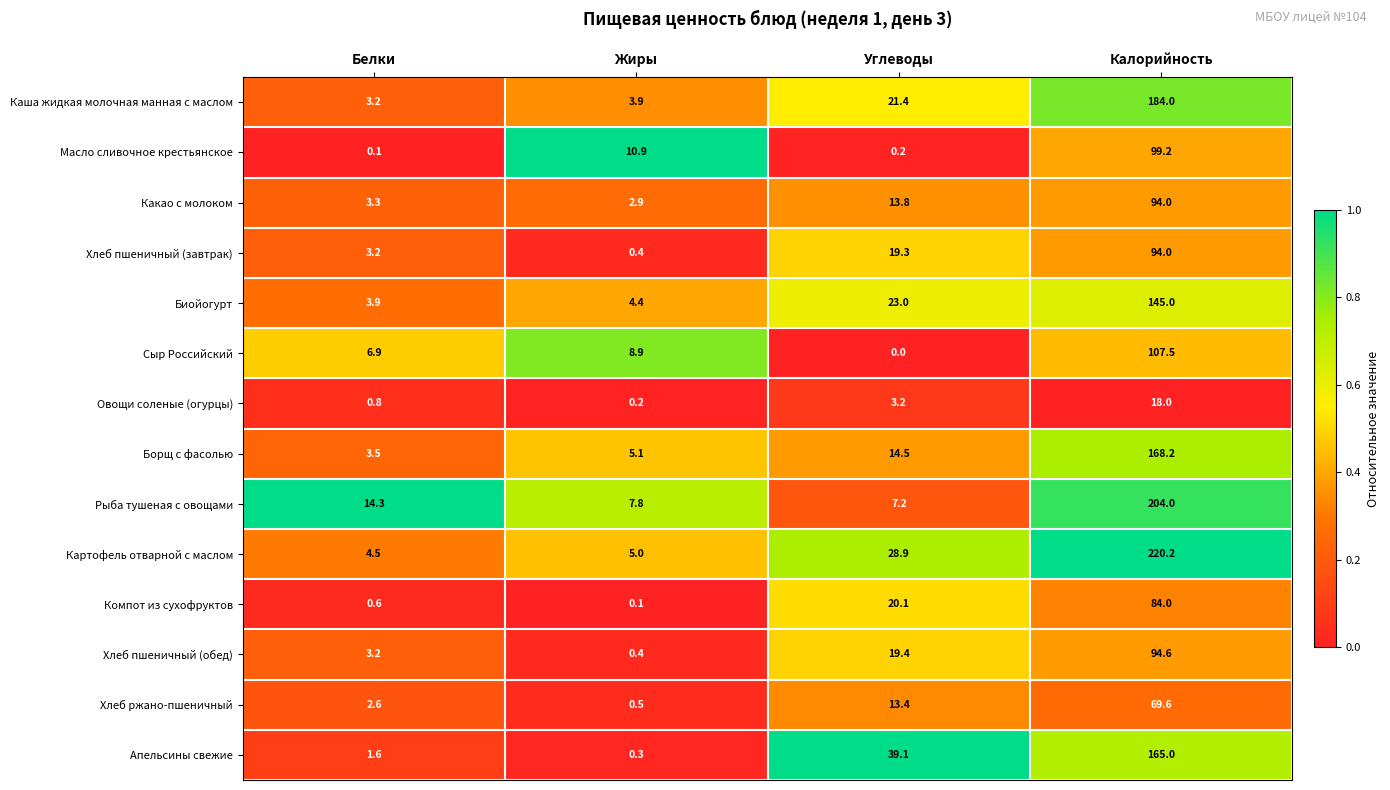

What is the difference between the Хлеб ржано-пшеничный values at Калорийность and Углеводы?

56.2